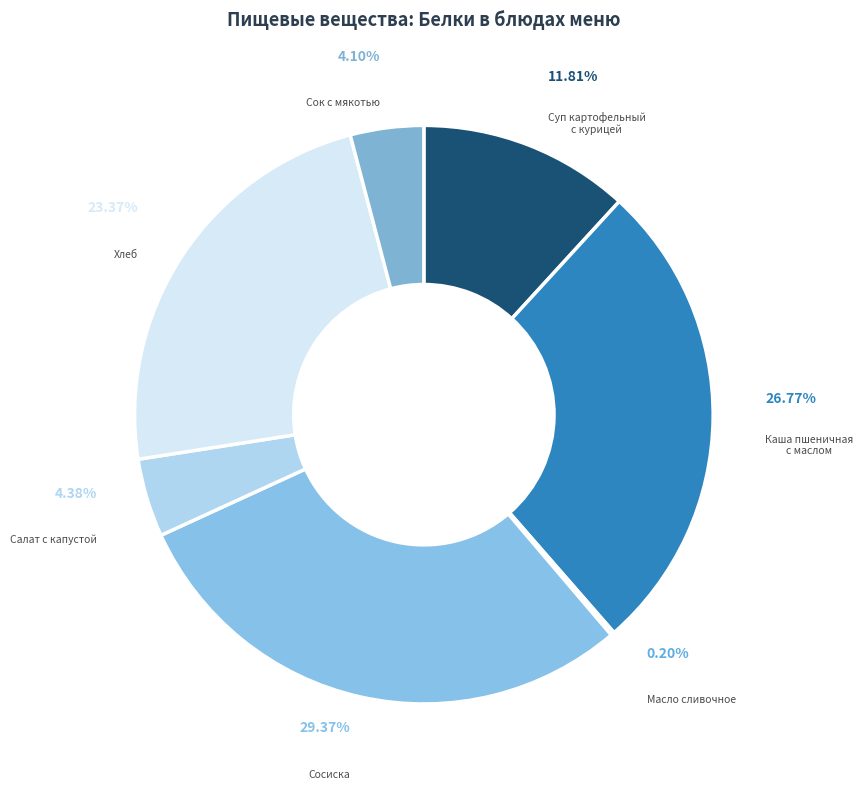

Rank the categories by value from lowest to highest.

Масло сливочное, Сок с мякотью, Салат с капустой, Суп картофельный
с курицей, Хлеб, Каша пшеничная
с маслом, Сосиска